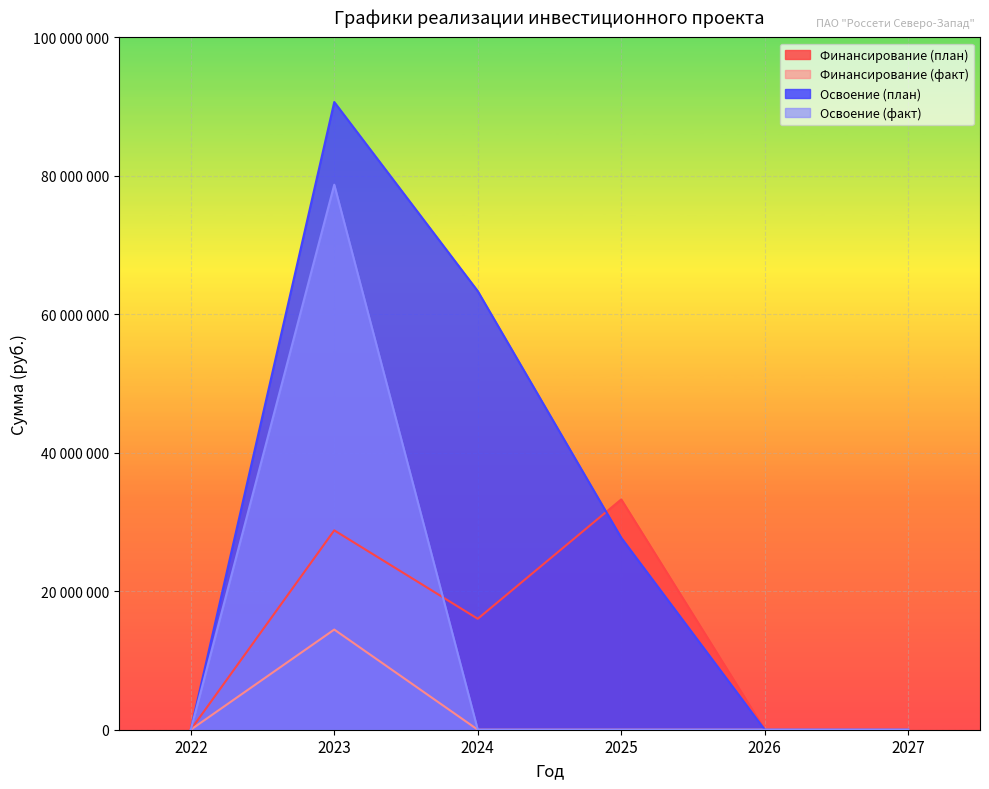

What are all the series names shown in the legend?

Финансирование (план), Финансирование (факт), Освоение (план), Освоение (факт)